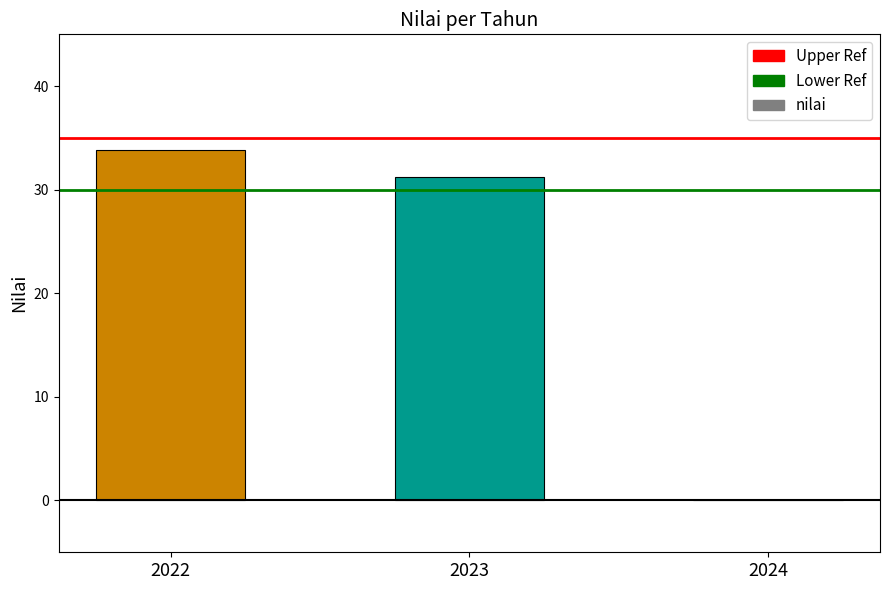

Reading left to right, what are all the values shown in this chart?

33.9	31.2	0.0